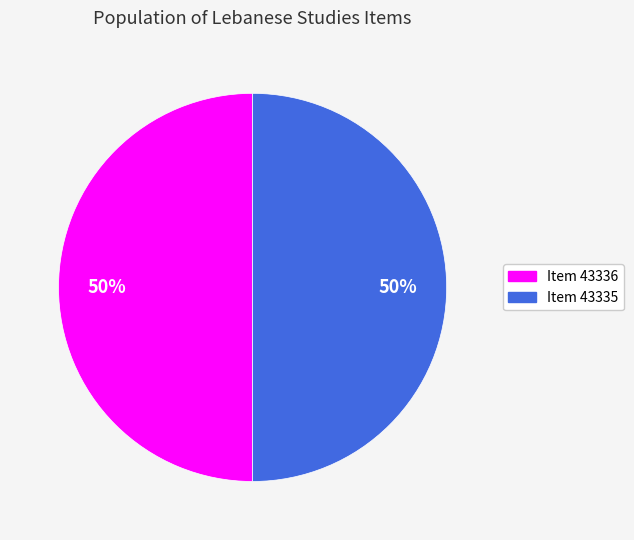

Approximately how many times larger is the value at Item 43336 compared to Item 43335?

1.0